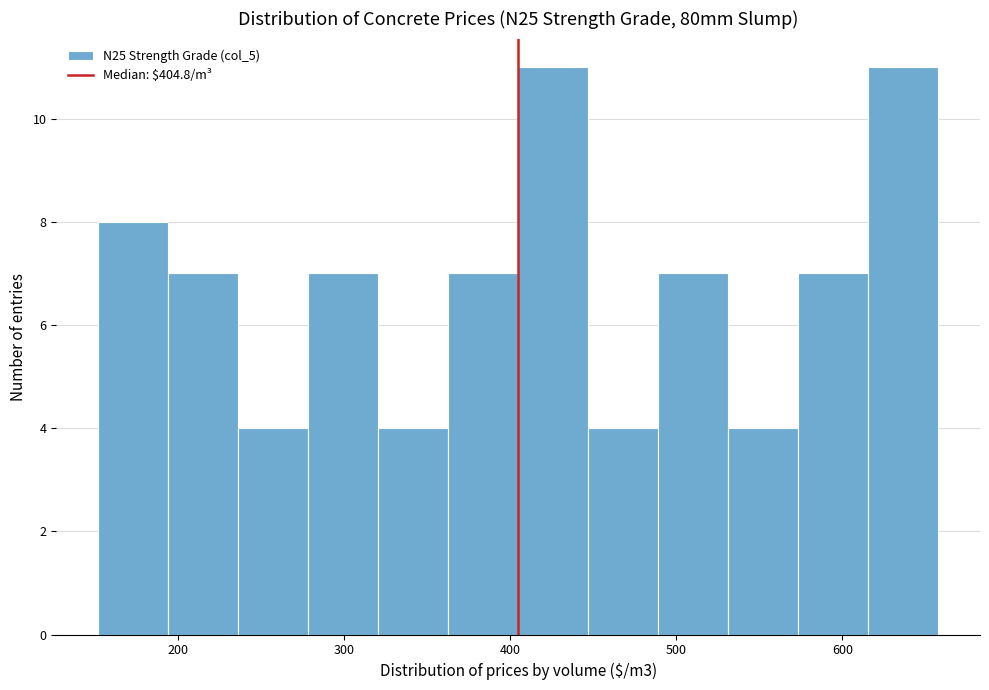

How tall is the bar that spans 620 to 660 on the x-axis? Neither the bar edges nor the heights are printed on the chart, so give them approximately, as read against the axes.

11